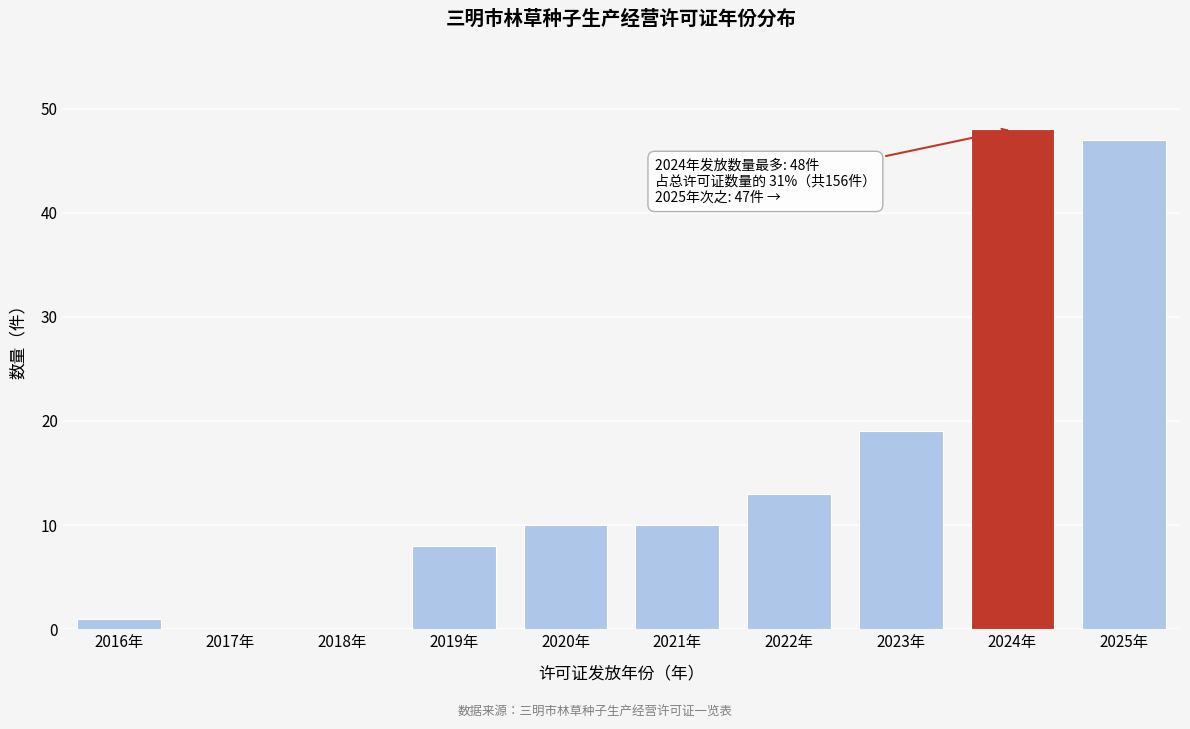

Reading right to left, list all the values displayed in this chart.

2025年=47	2024年=48	2023年=19	2022年=13	2021年=10	2020年=10	2019年=8	2018年=0	2017年=0	2016年=1